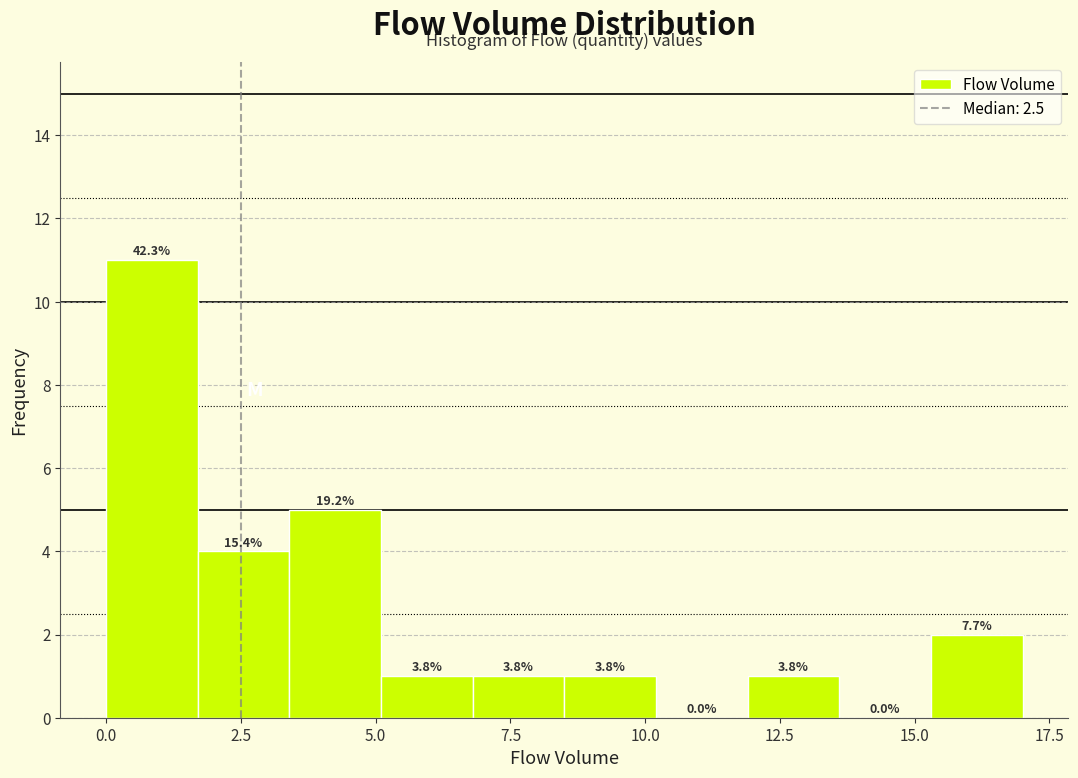

Around what value on the x-axis is the tallest bar? Give the approximate position of its centre, as read against the axis.

1.0